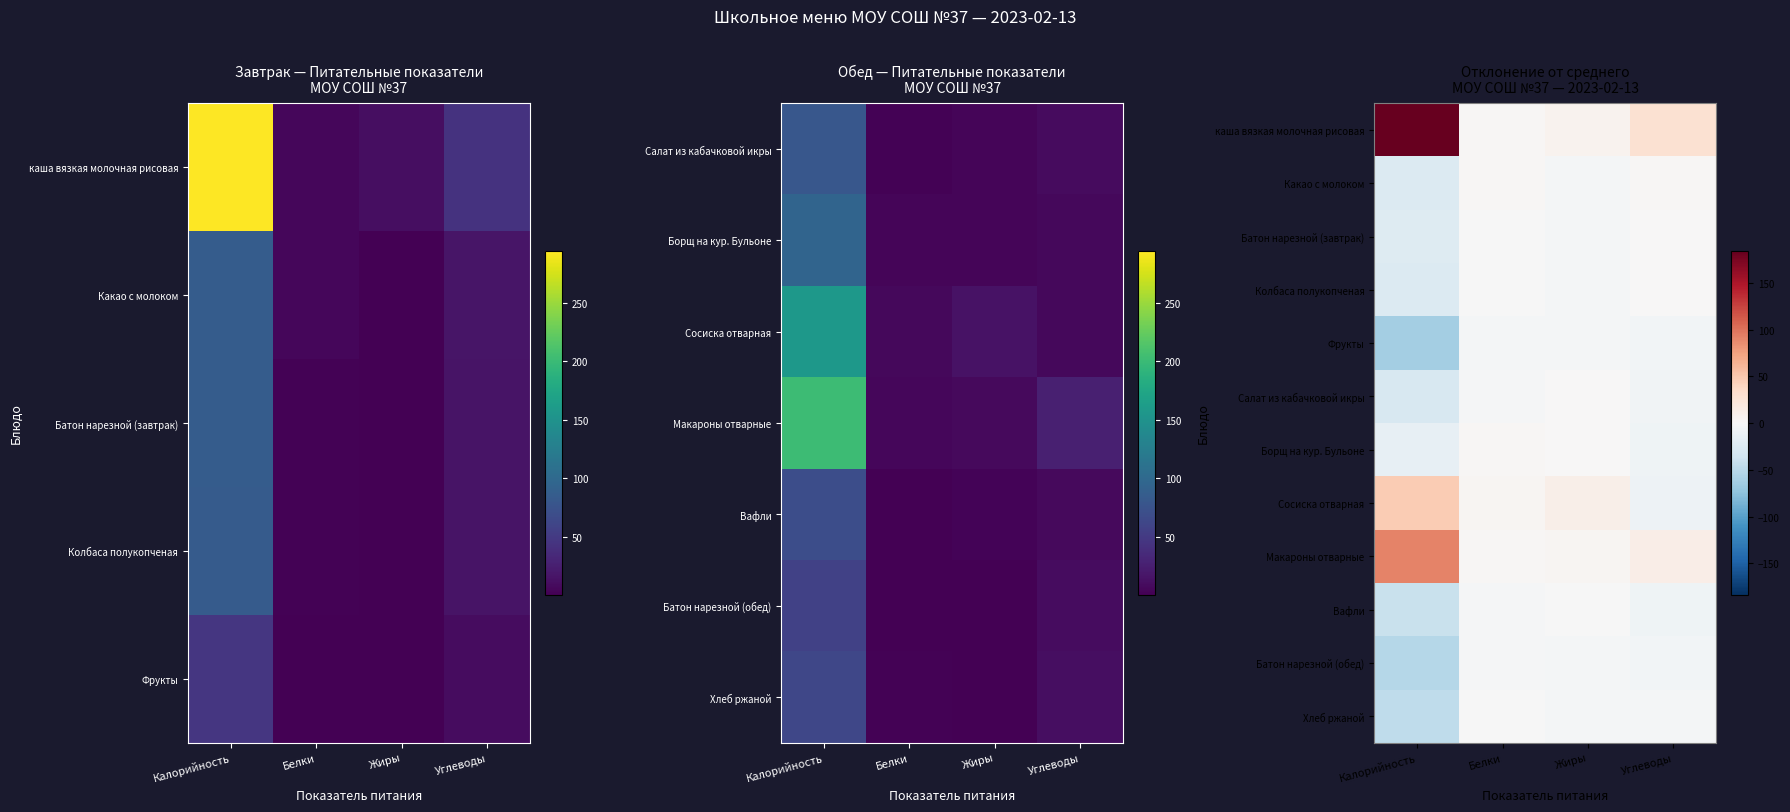

Is it true that Какао с молоком equals 3.5 at Белки?

False